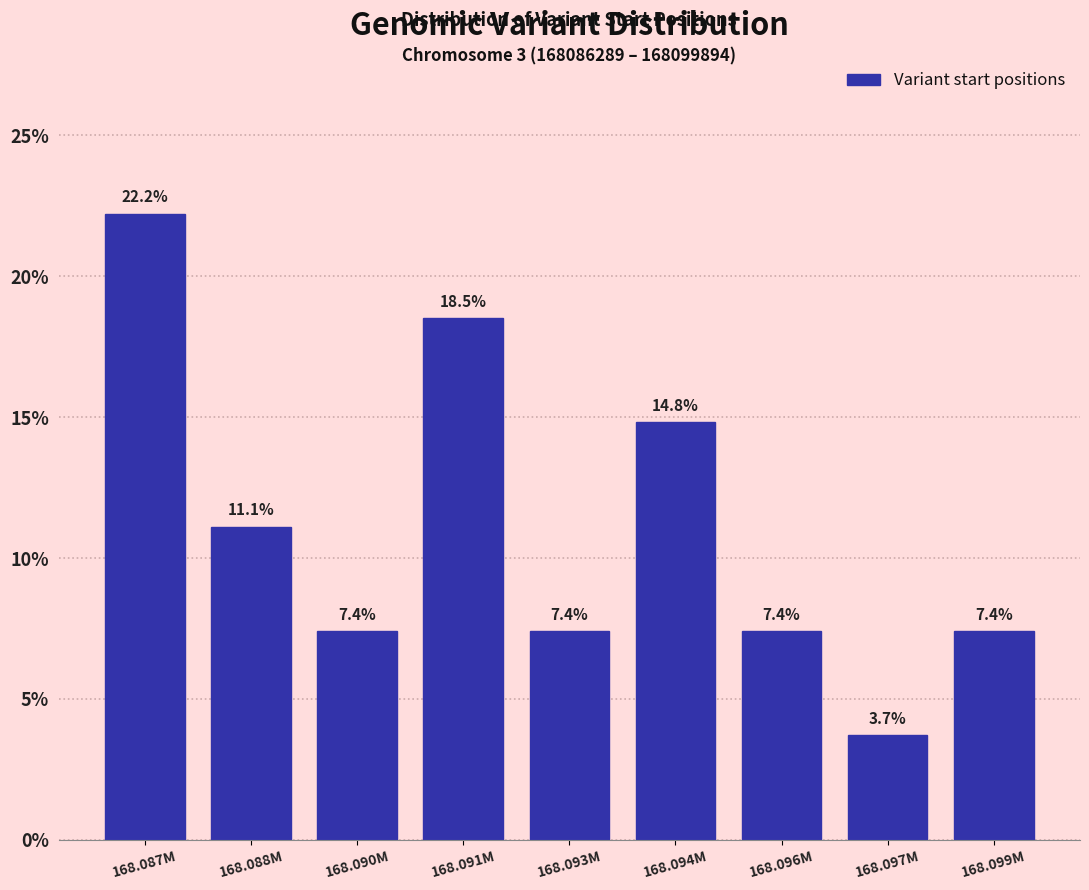

Reading left to right, extract all data points from this chart.

22.2	11.1	7.4	18.5	7.4	14.8	7.4	3.7	7.4